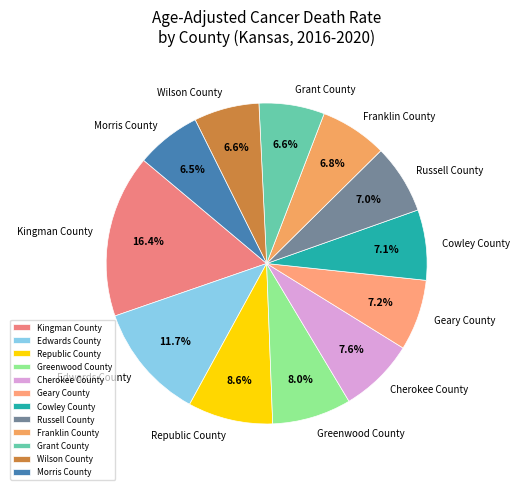

How many segments does this pie chart have?

12